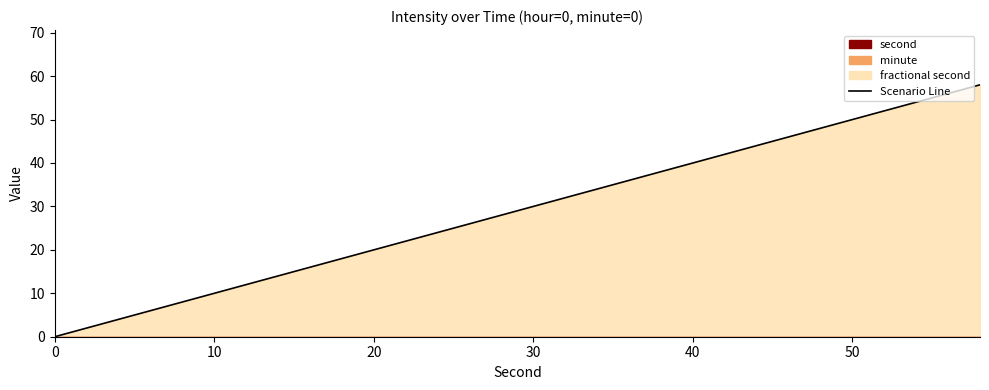

True or false: the data has more than 0 interior local peaks.

False